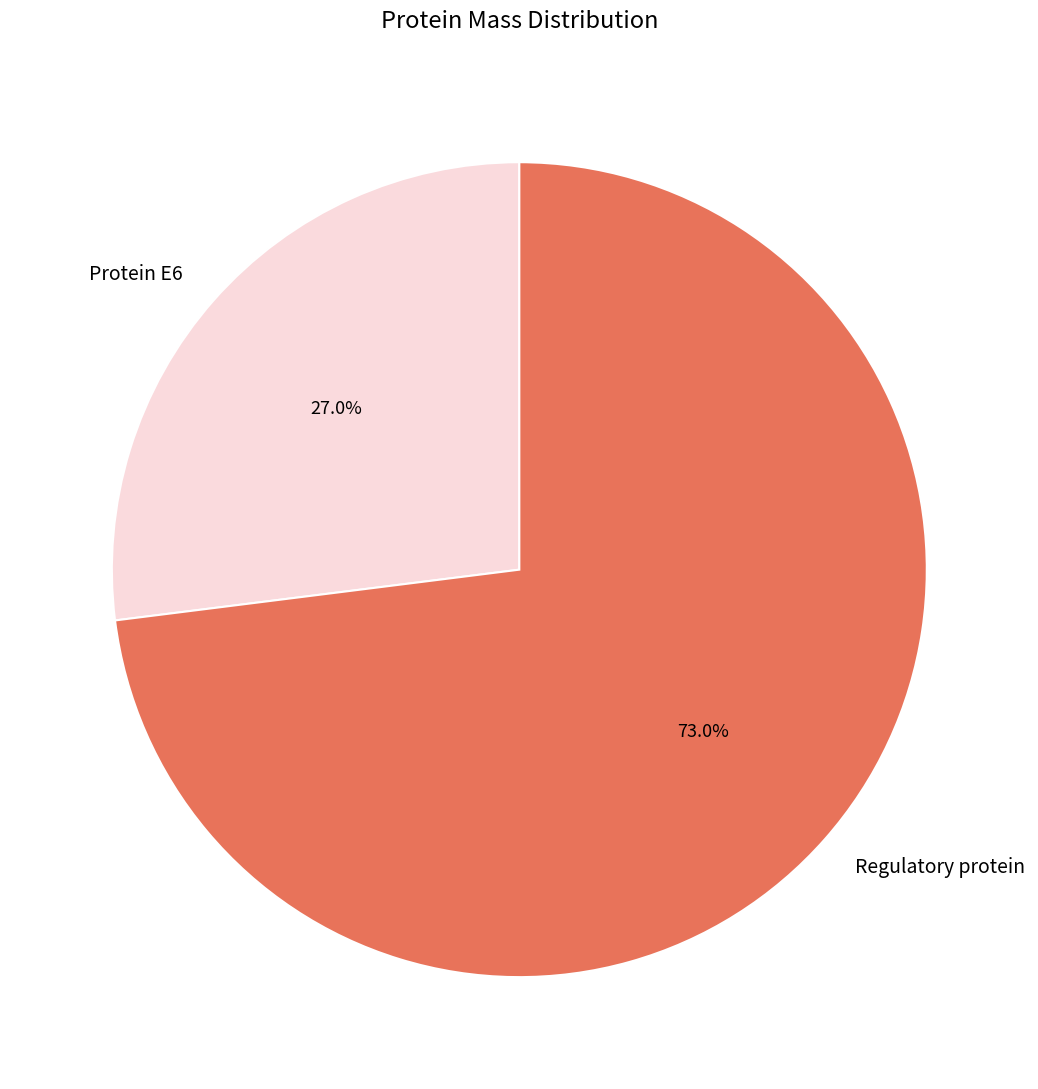

What is the ratio of the value at Regulatory protein to the value at Protein E6?

2.7